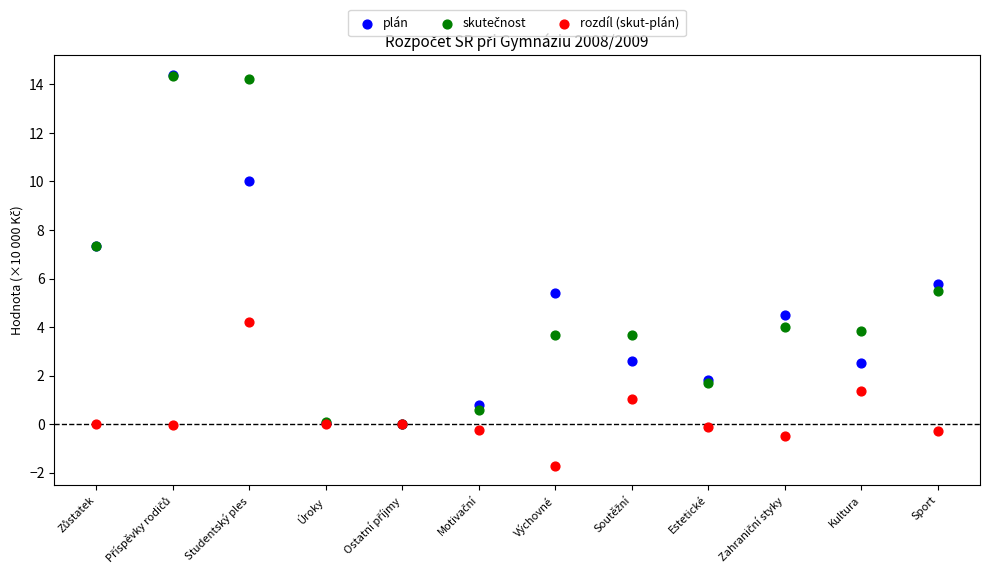

Across all series, what Y value is closest to 6?

5.8